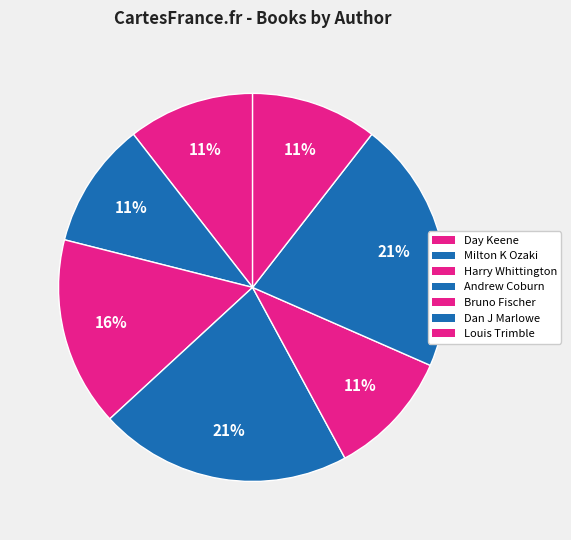

How many slices are in this pie chart?

7